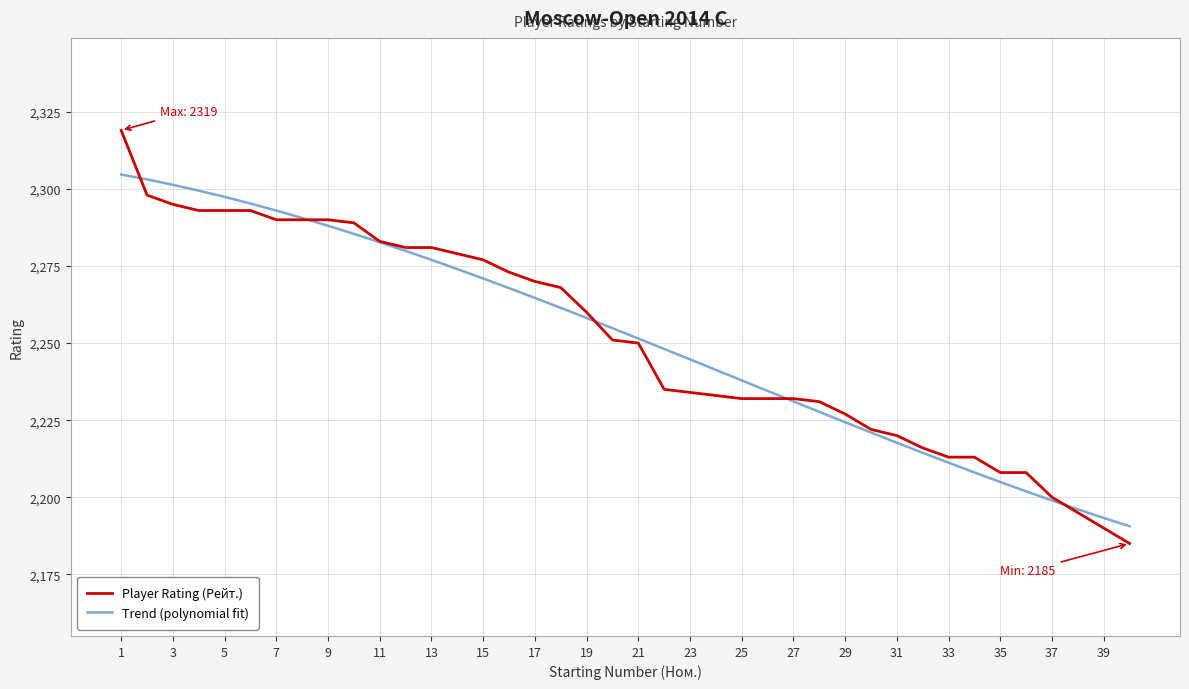

Rank the series by their maximum value, from lowest to highest.

Trend (polynomial fit), Player Rating (Рейт.)